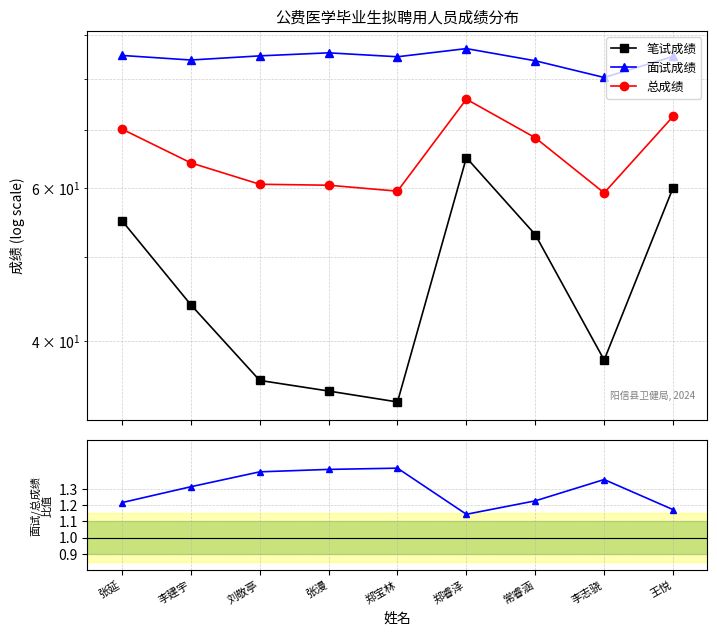

True or false: 面试成绩 and 面试/总成绩 比值 cross at least once.

False